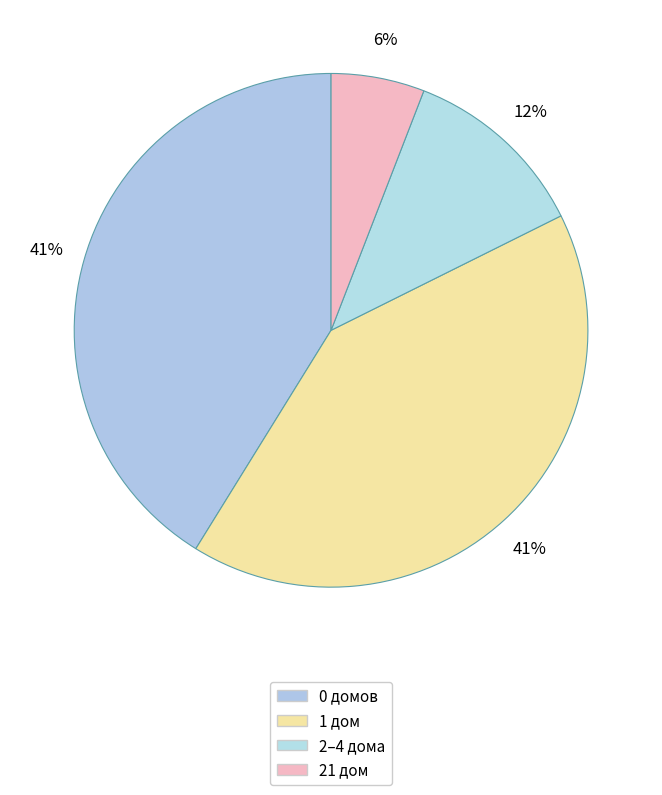

How many slices are in this pie chart?

4